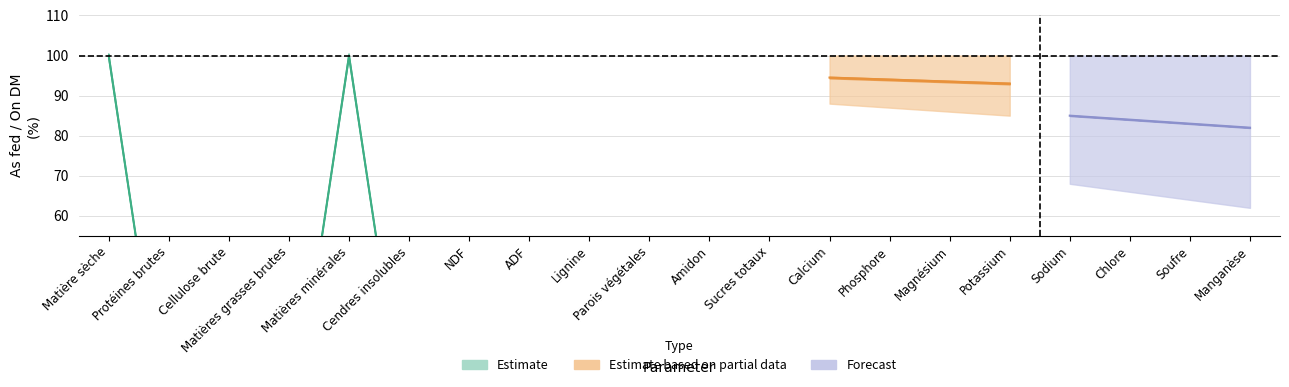

True or false: On DM and As fed intersect in this chart.

False